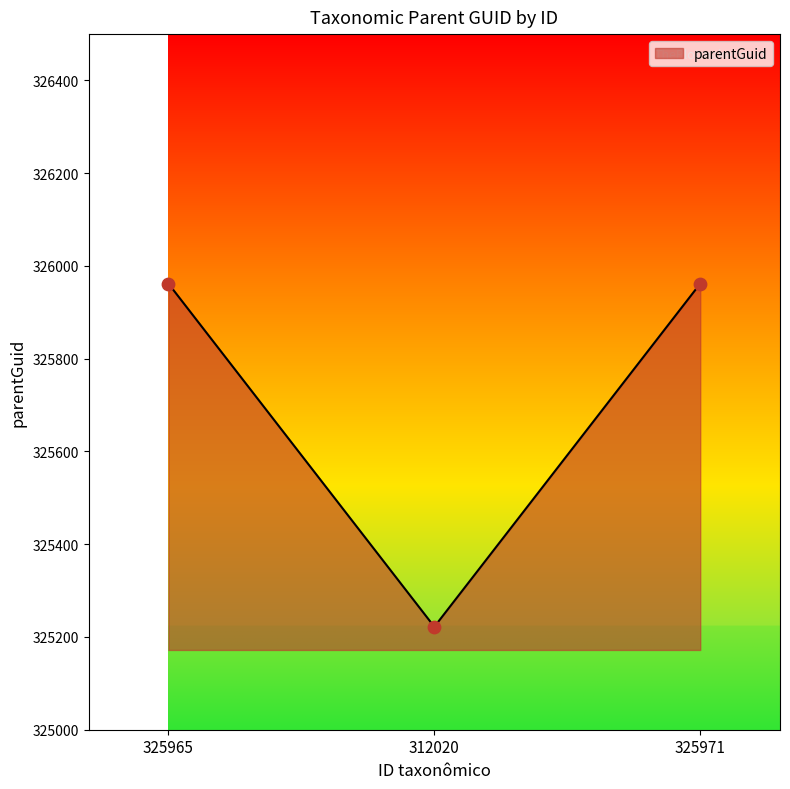

Which has a higher value, 325971 or 312020?

325971